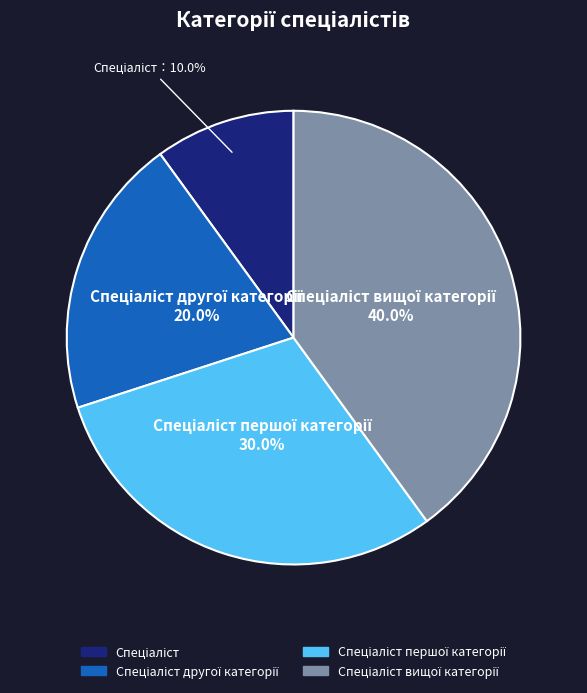

Is there a majority slice in this chart?

No